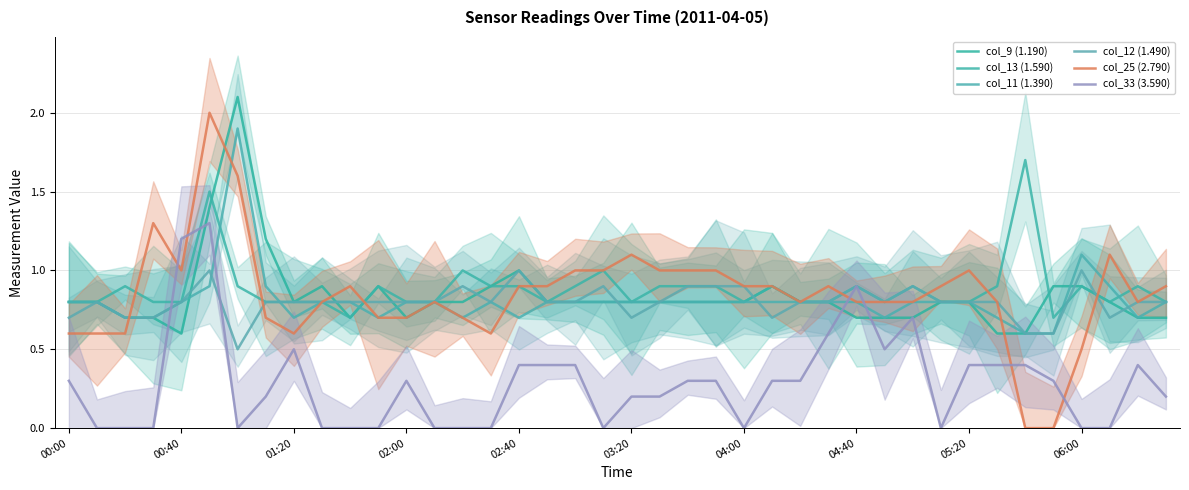

True or false: col_9 (1.190) has a value of 0.8 at 37.

True